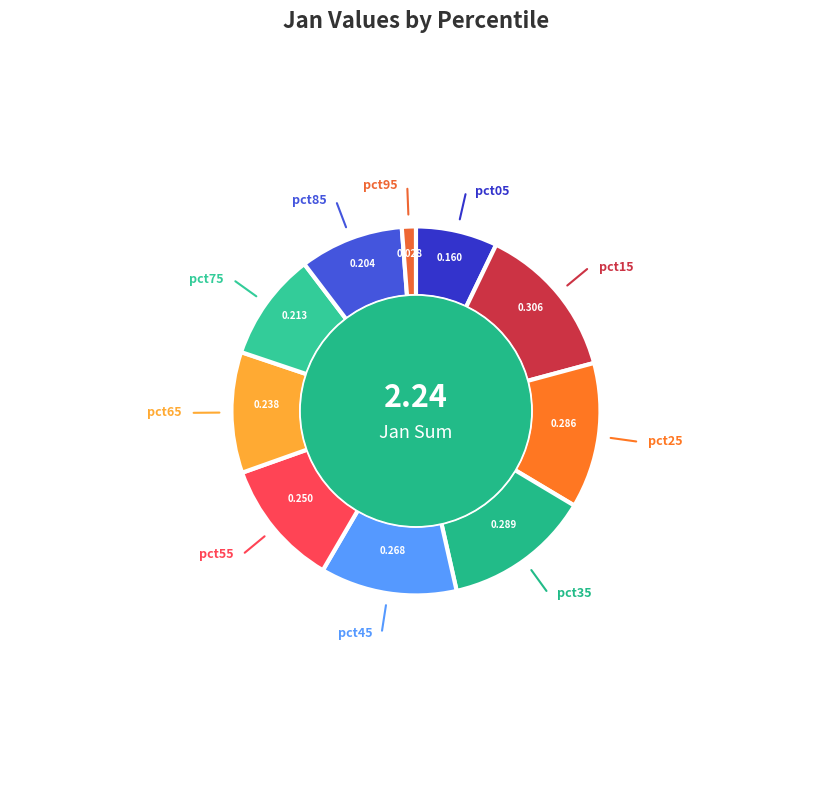

To the nearest percent, what percentage of the pie is pct15?

14%